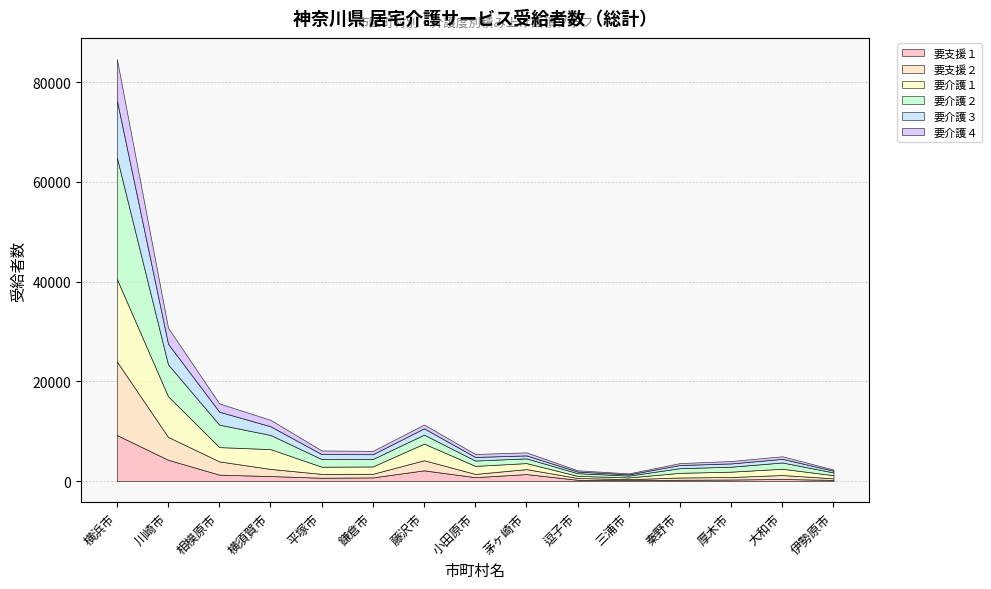

What is the average value of the 要介護４ series?

1325